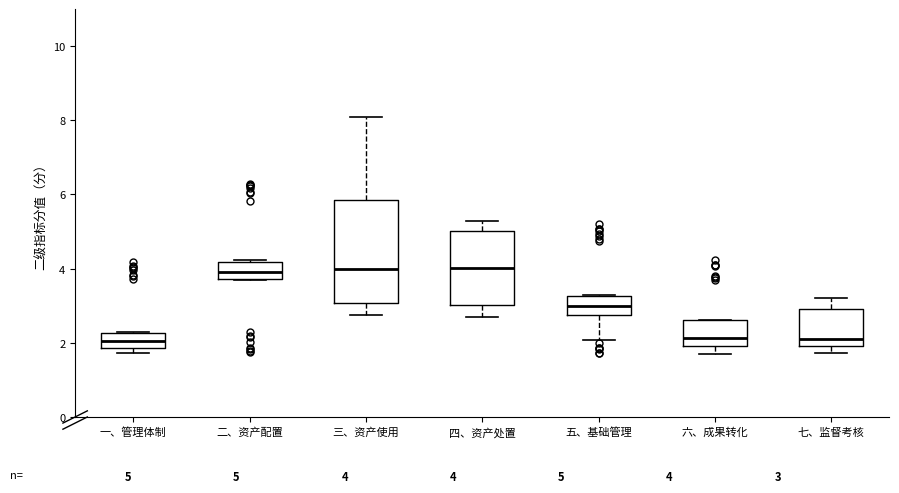

Which box is the tallest, from its lower edge to its upper edge?

三、资产使用